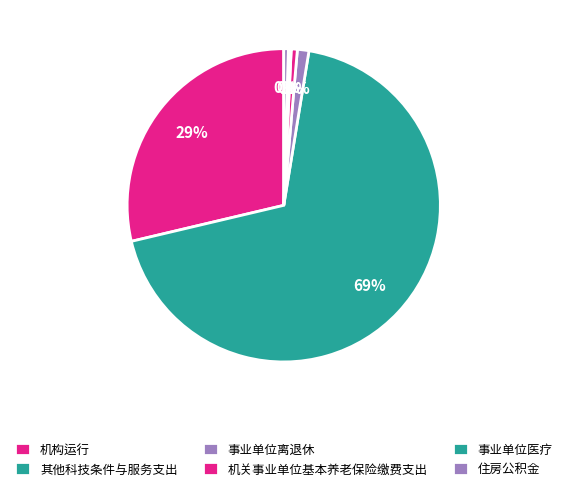

To the nearest percent, what is the difference between the 事业单位医疗 and 机构运行 slice percentages?

28%